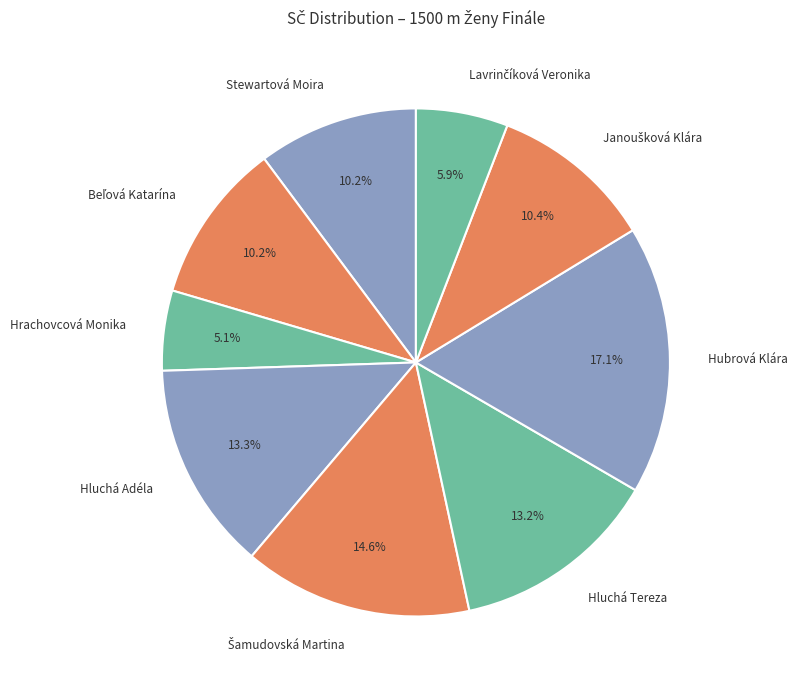

What is the total percentage of Stewartová Moira and Hubrová Klára?

27.3%